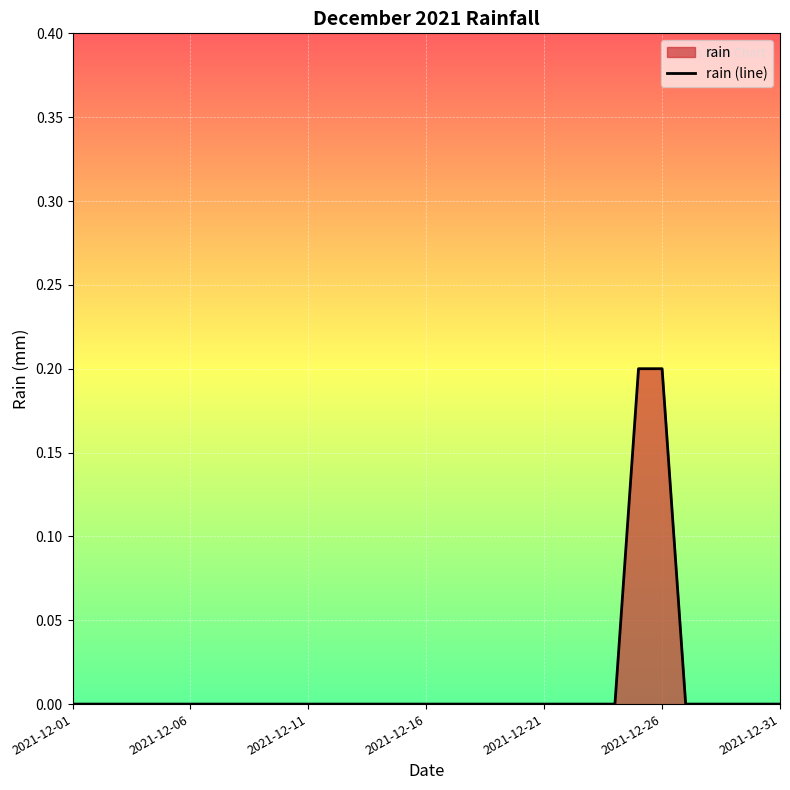

Reading right to left, what are all the values shown in this chart?

0.0	0.0	0.0	0.0	0.0	0.2	0.2	0.0	0.0	0.0	0.0	0.0	0.0	0.0	0.0	0.0	0.0	0.0	0.0	0.0	0.0	0.0	0.0	0.0	0.0	0.0	0.0	0.0	0.0	0.0	0.0